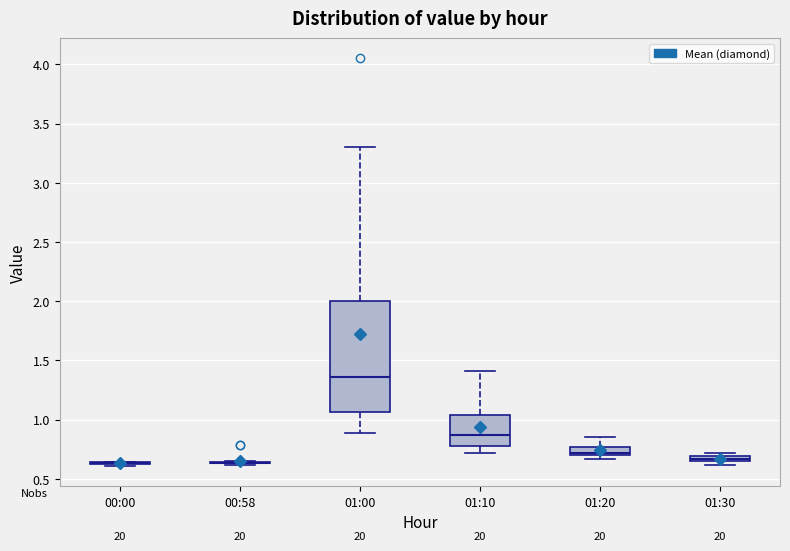

Where does the median line of the box for 01:00 sit on the y-axis? The values are not printed on the chart, so give them approximately, as read against the axis.

1.35